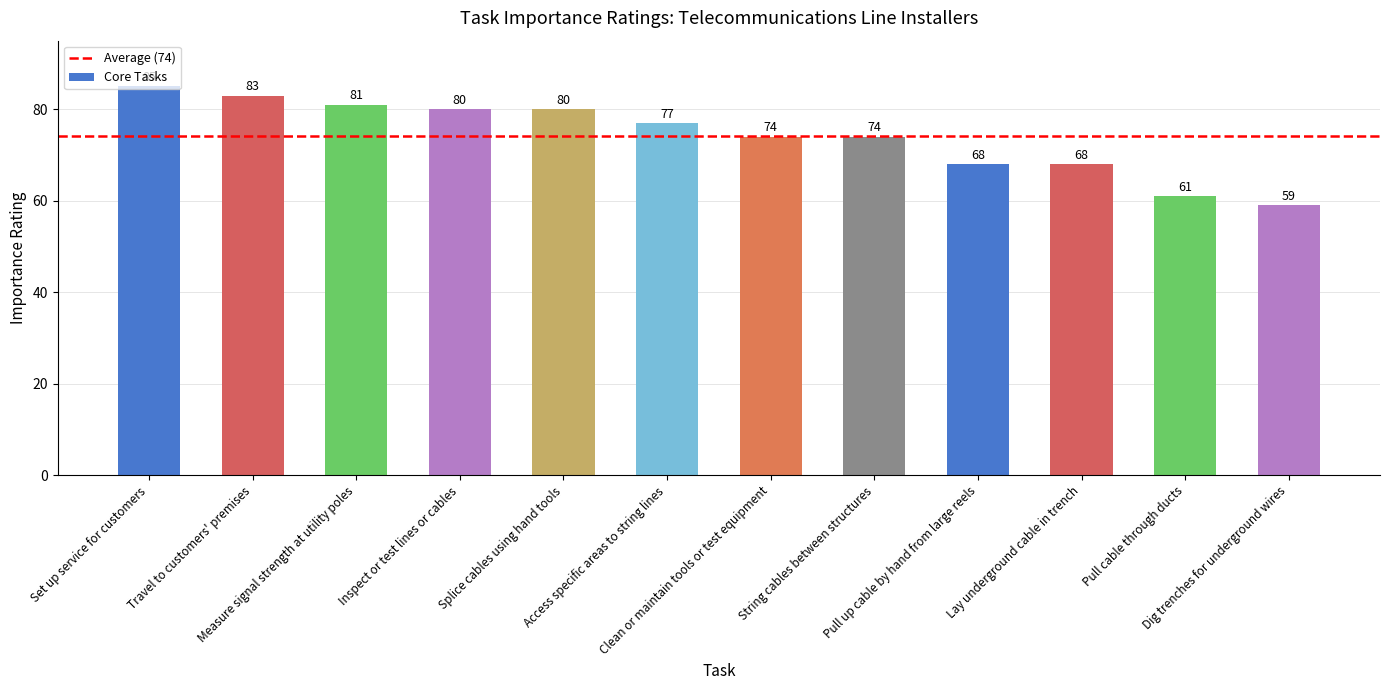

Approximately how many times larger is the value at Pull up cable by hand from large reels compared to Travel to customers' premises?

0.8